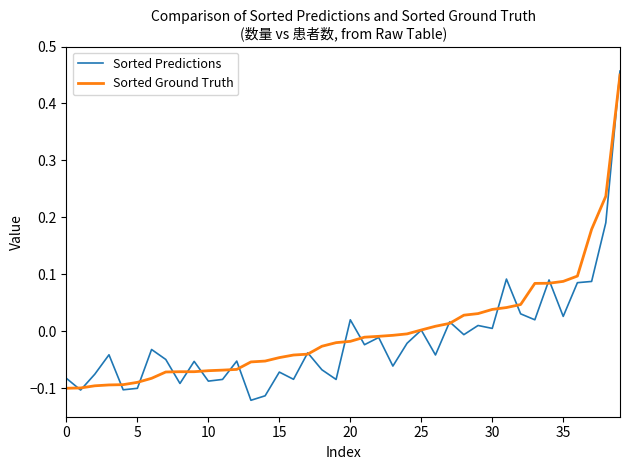

After their last crossing, which series has the higher values: Sorted Predictions or Sorted Ground Truth?

Sorted Predictions